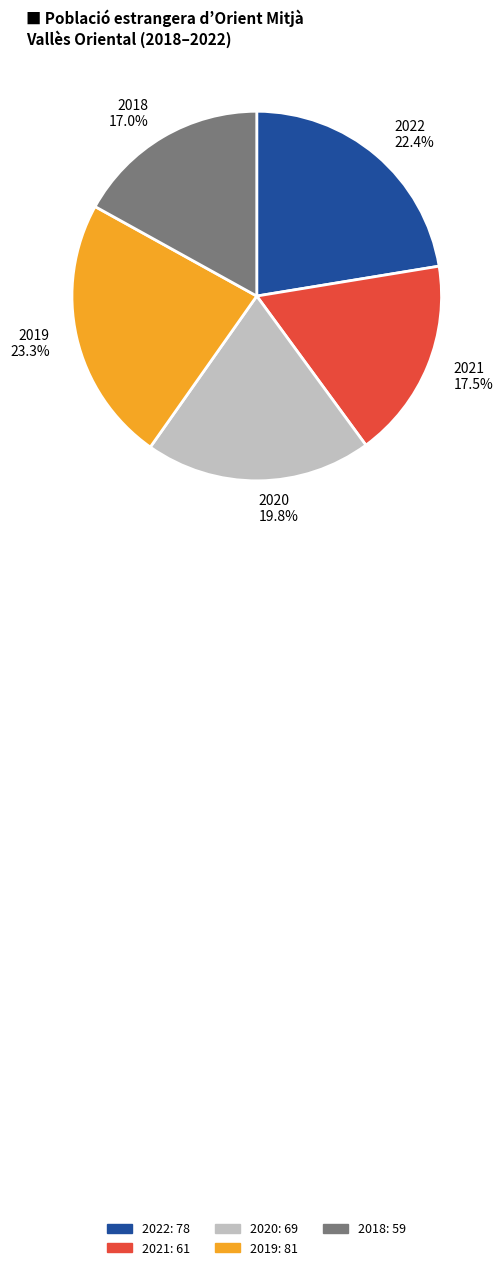

What is the total percentage of 2021 and 2018?

34.5%